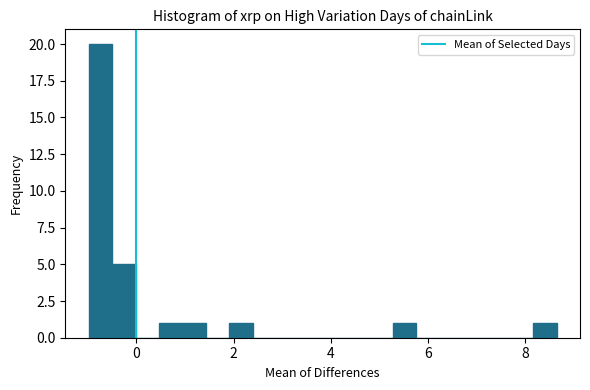

Read against the x-axis, roughly where is the centre of the tallest bar?

-0.8